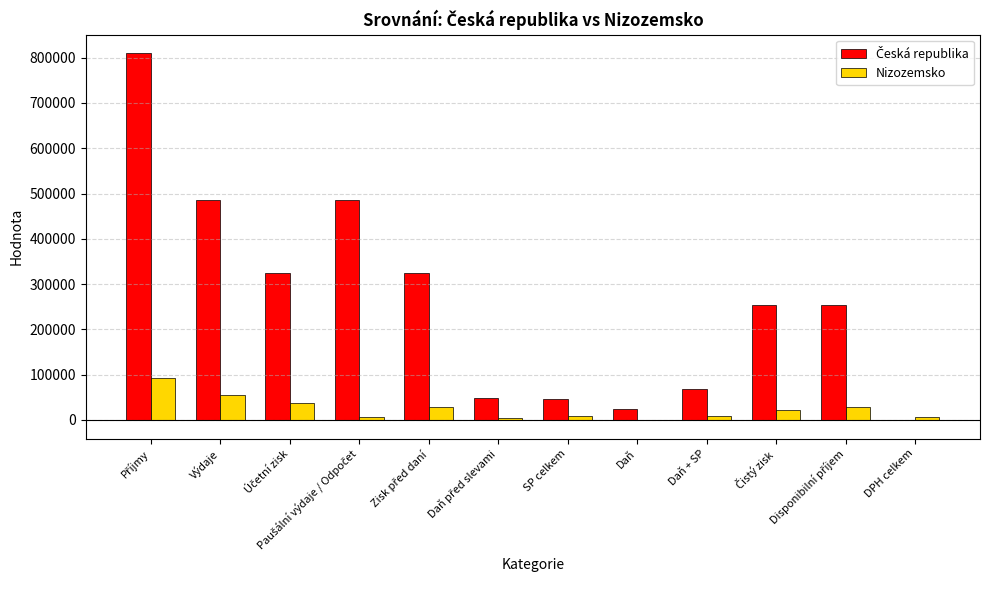

What is the highest value of the Nizozemsko series?

92190.0